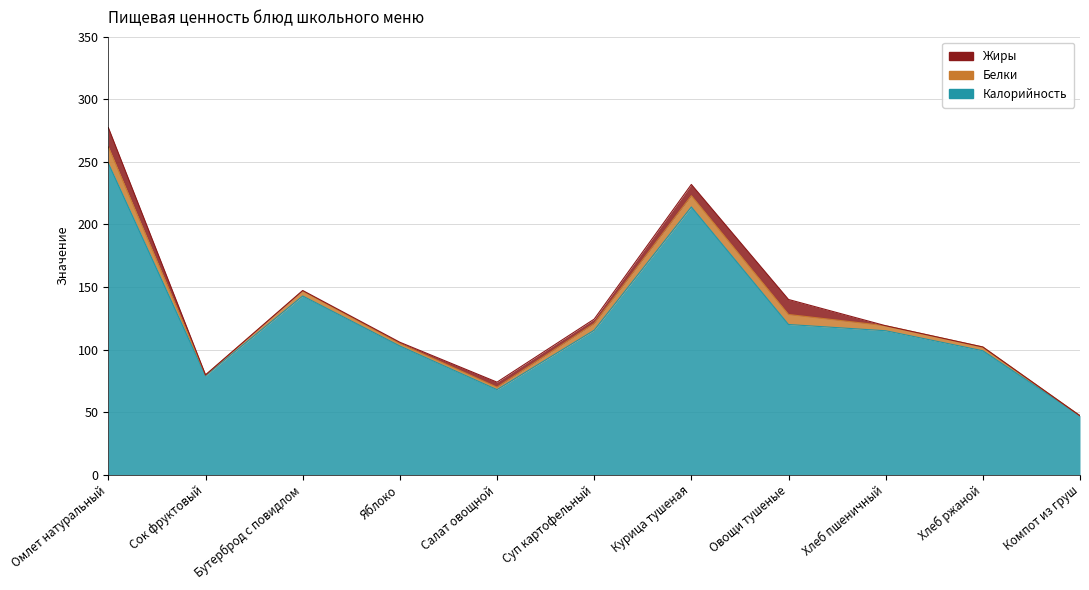

Which category has the highest value in the Белки series?

Омлет натуральный